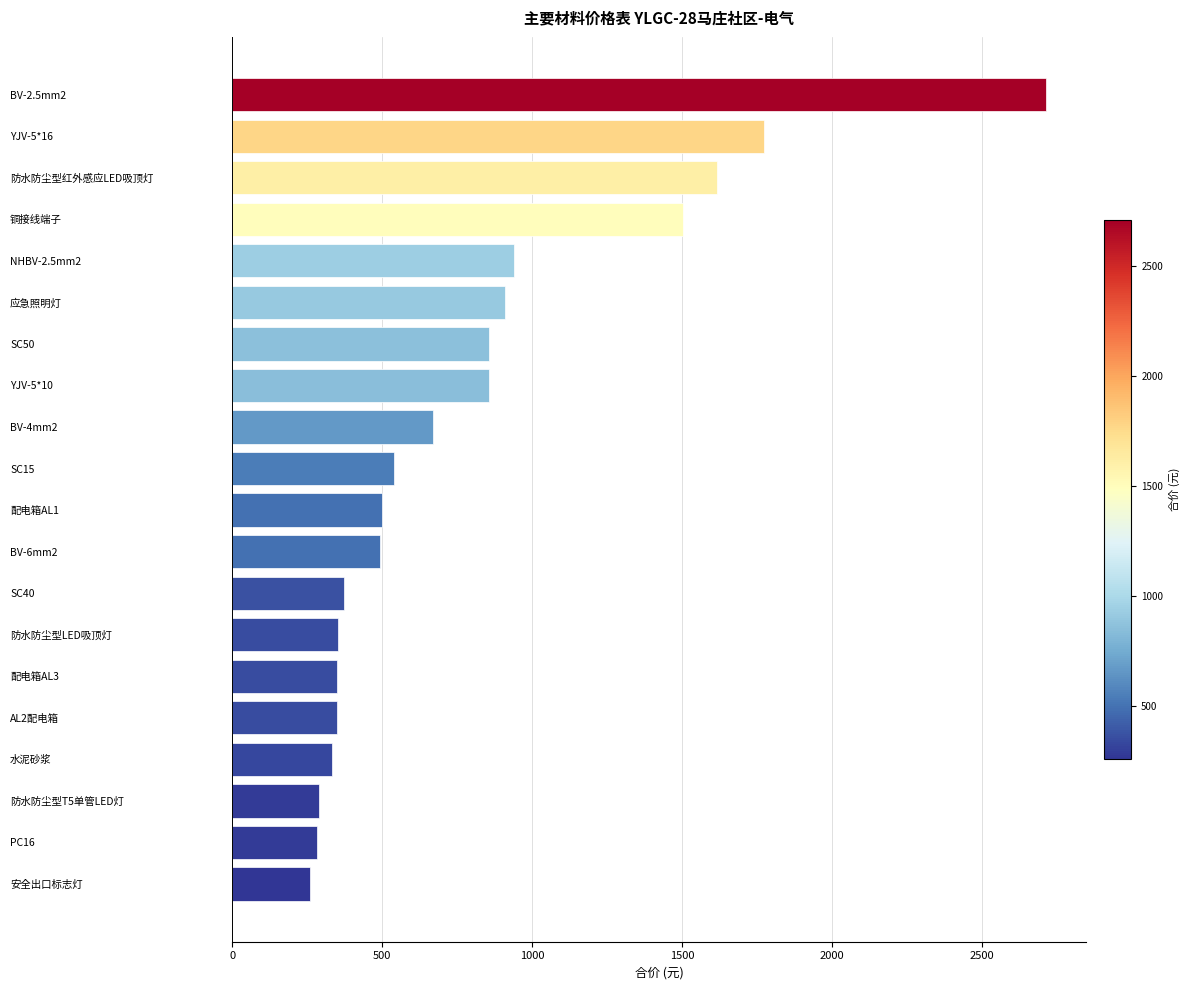

How many values are below 540?

10